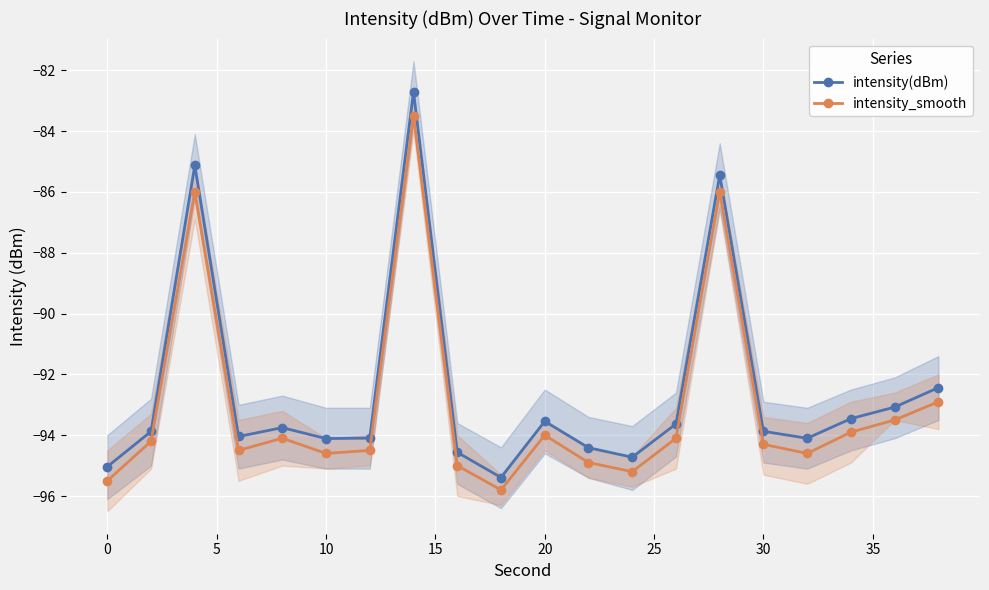

What is the difference between the maximum and minimum values in the intensity(dBm) series?

12.7